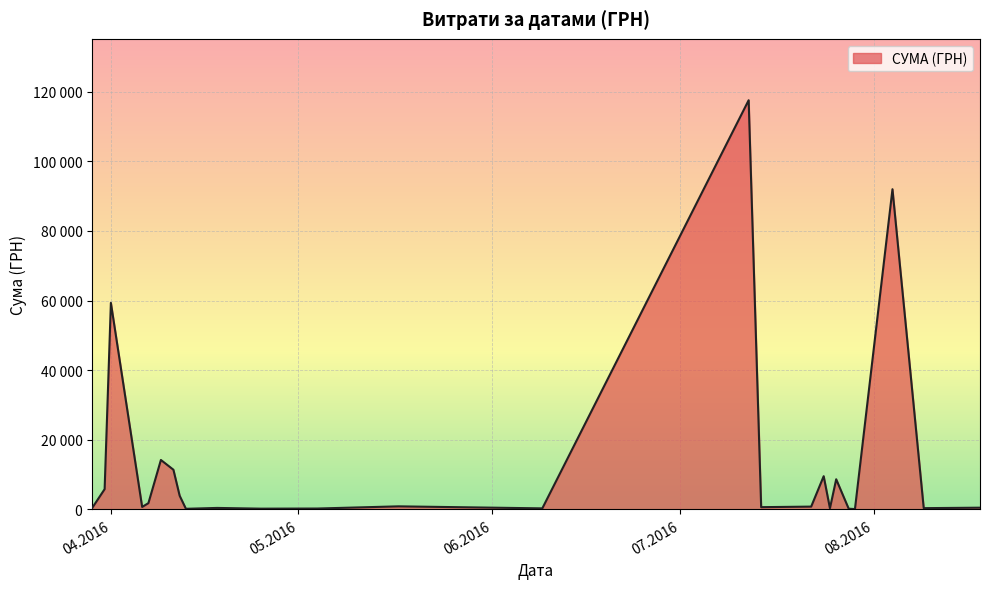

What is the difference between the maximum and minimum values?

117557.6